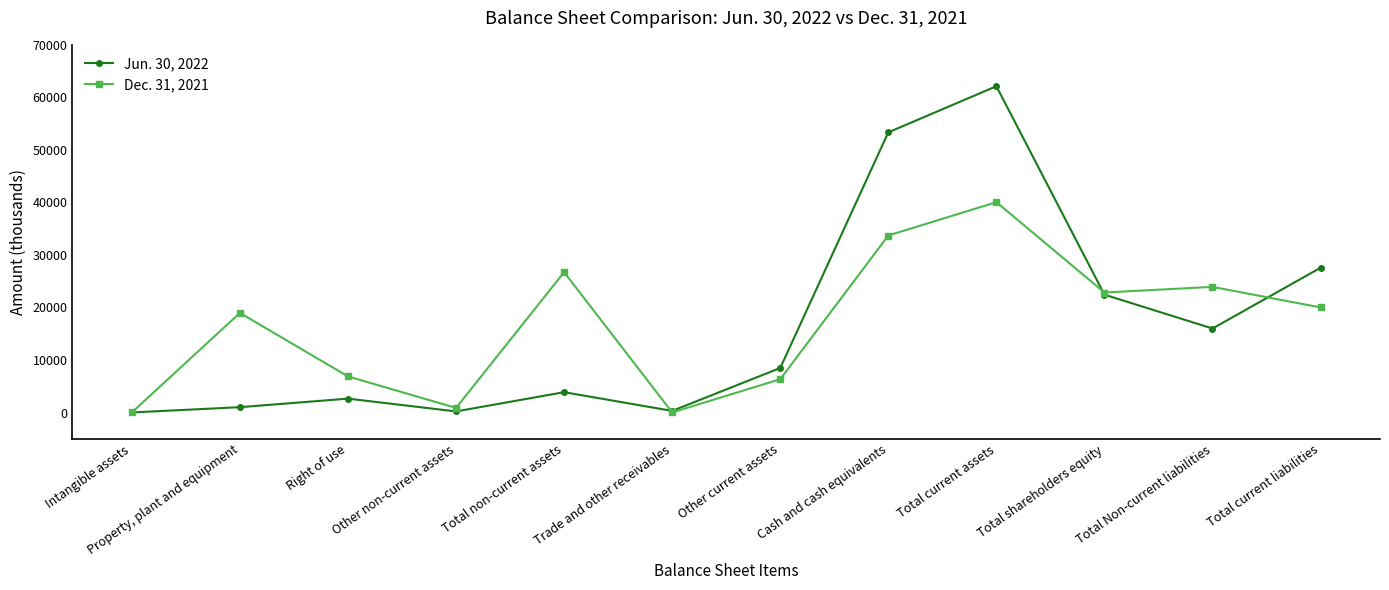

What is the value of the Jun. 30, 2022 point at the 6th from the left?

306